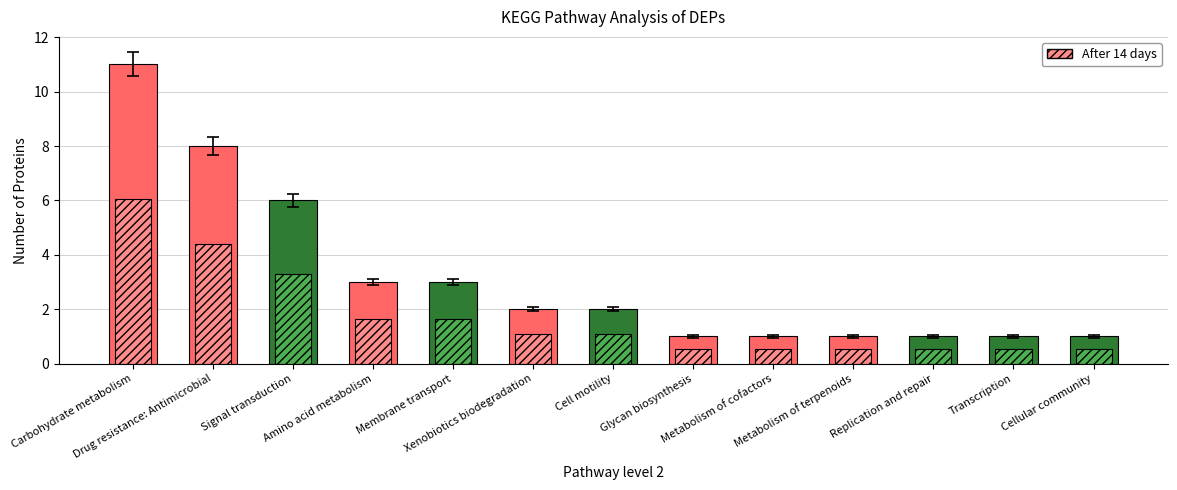

Rank the categories by value from highest to lowest.

Carbohydrate metabolism, Drug resistance: Antimicrobial, Signal transduction, Amino acid metabolism, Membrane transport, Xenobiotics biodegradation, Cell motility, Glycan biosynthesis, Metabolism of cofactors, Metabolism of terpenoids, Replication and repair, Transcription, Cellular community